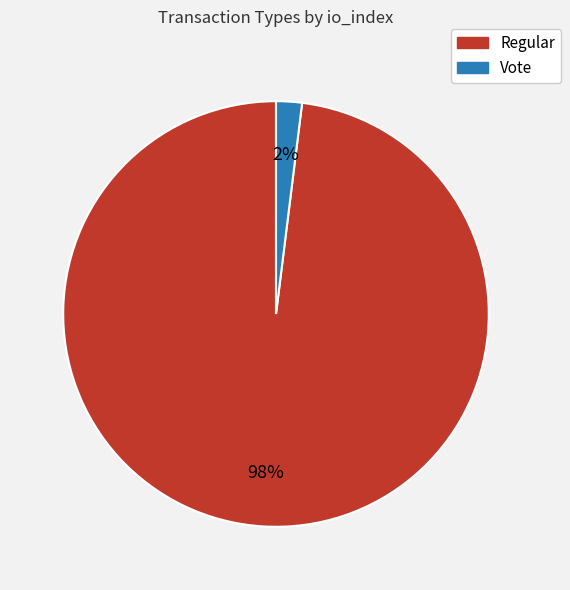

To the nearest percent, what is the difference between the largest and smallest slice percentages?

96%